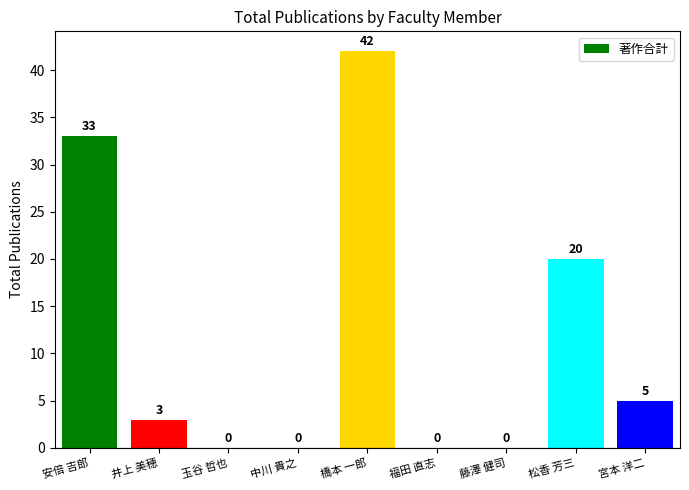

The chart shows a value of 0 at 藤澤 健司. True or false?

True